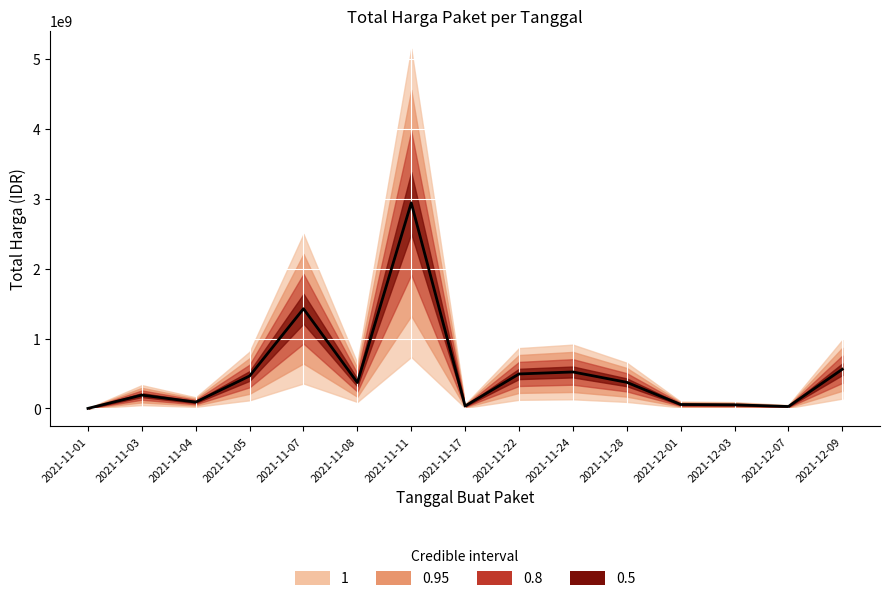

How many series are shown in this chart?

1